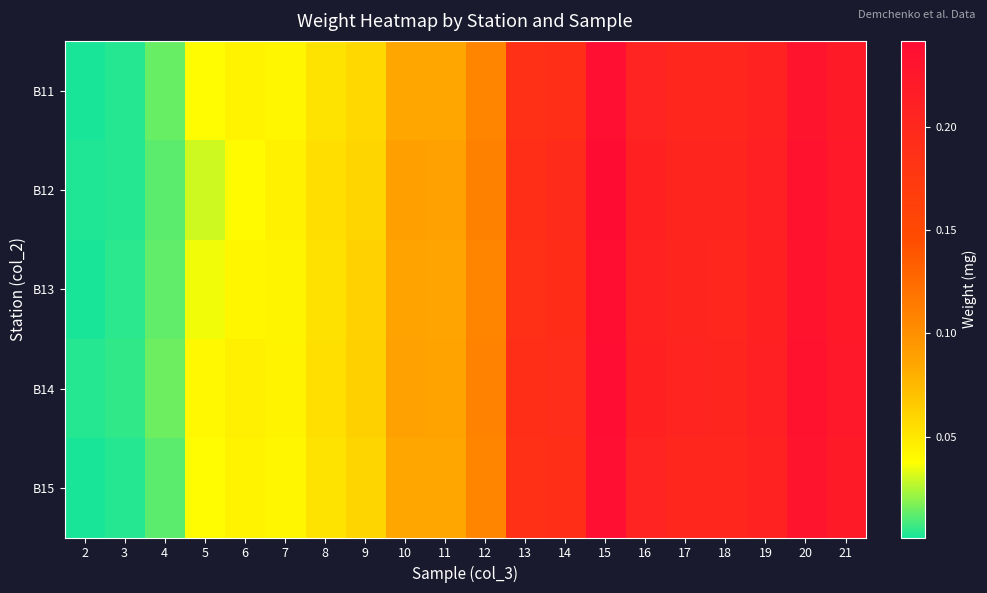

Rank the series at 12 from lowest to highest value.

B11, B15, B13, B14, B12